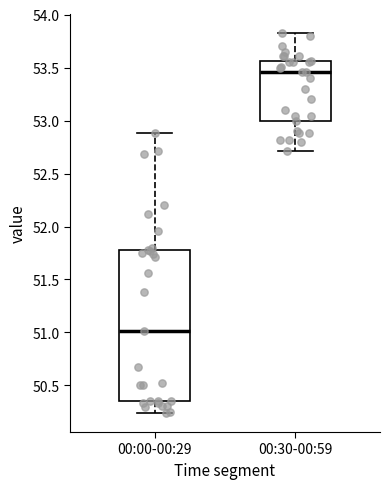

Which box is the tallest, from its lower edge to its upper edge?

00:00-00:29